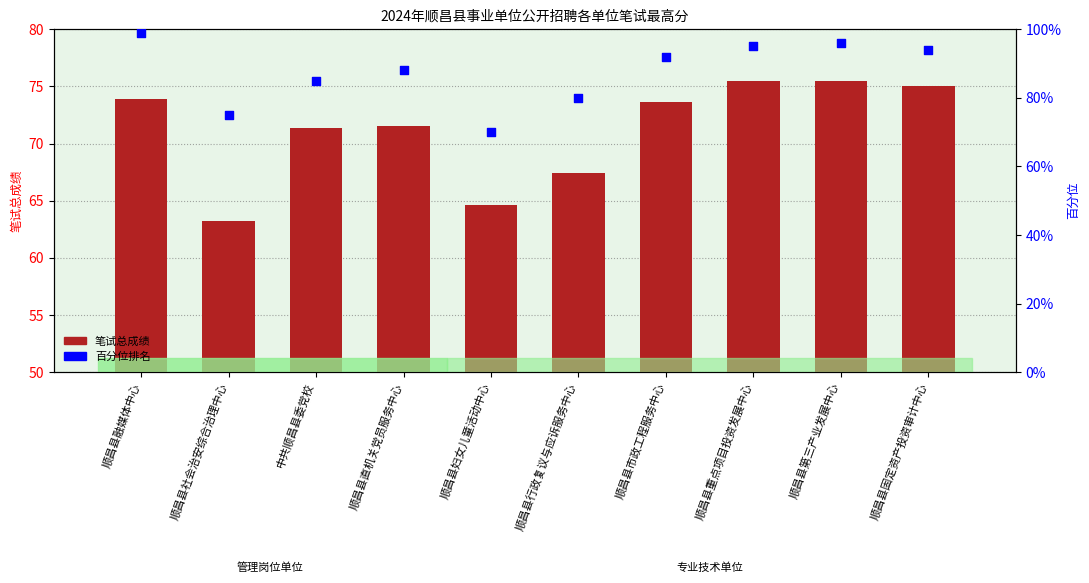

Which series reaches the maximum Y coordinate?

百分位排名